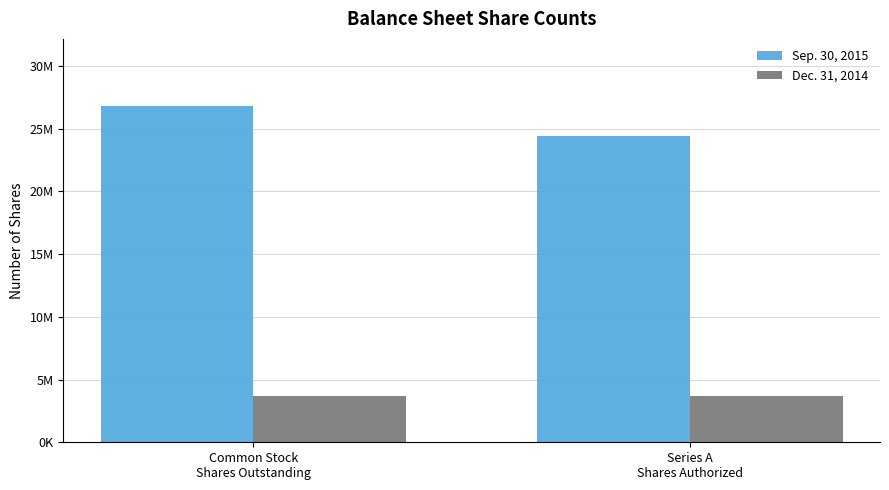

What is the sum of all Sep. 30, 2015 values?

51164071